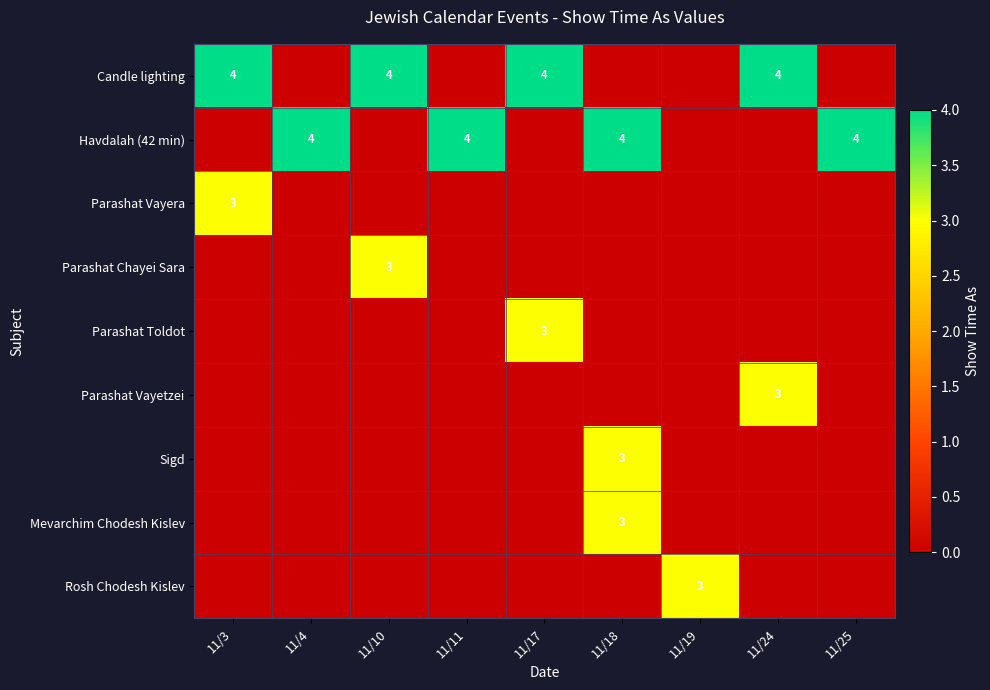

The value of Candle lighting at 11/10 is 7. True or false?

False